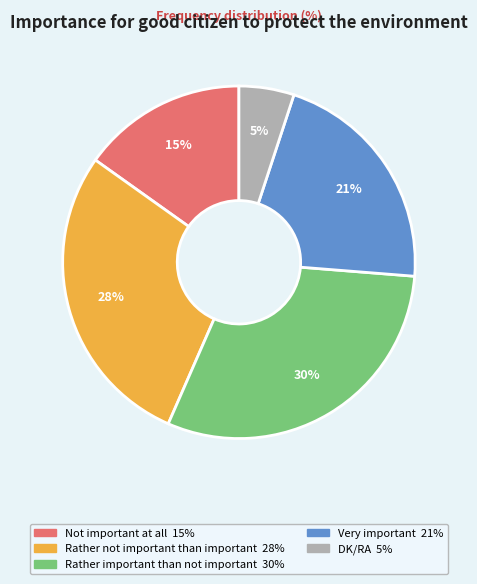

Is the sum of Not important at all and Rather not important than important greater than half?

No